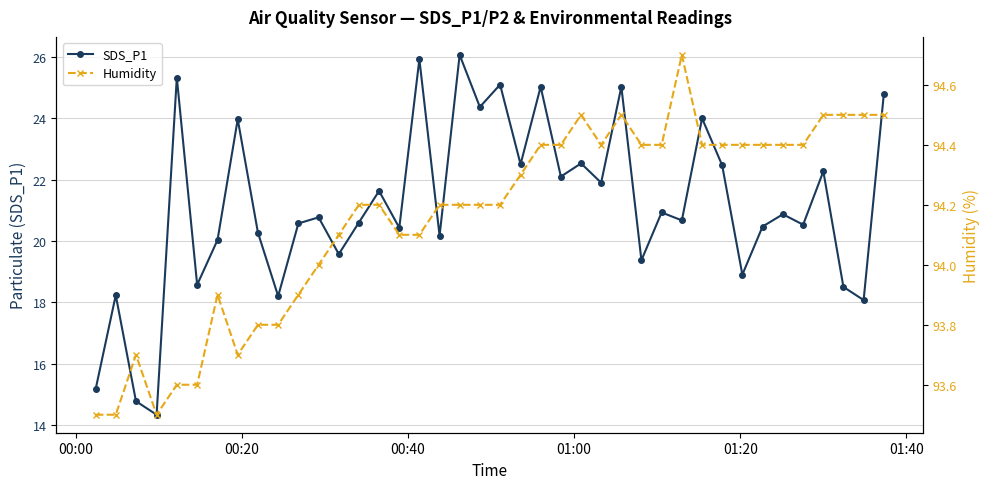

What is the maximum value for SDS_P1?

26.1